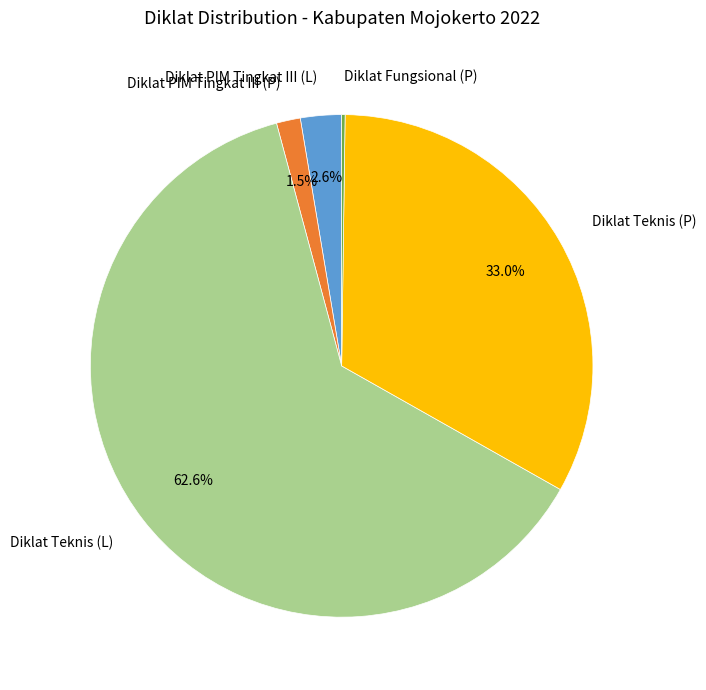

Which slice is the largest?

Diklat Teknis (L)